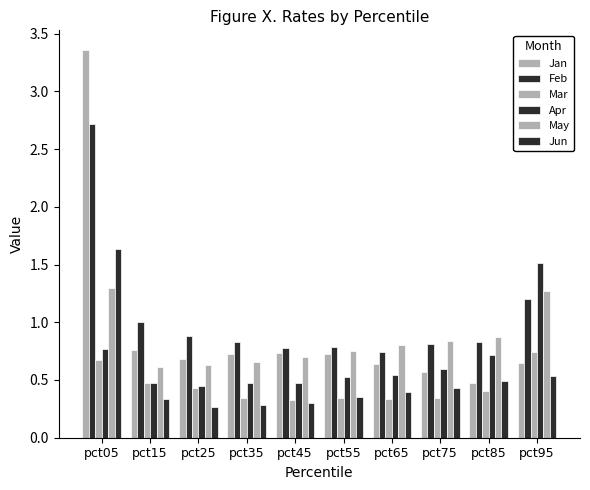

How many bars are there in total?

60